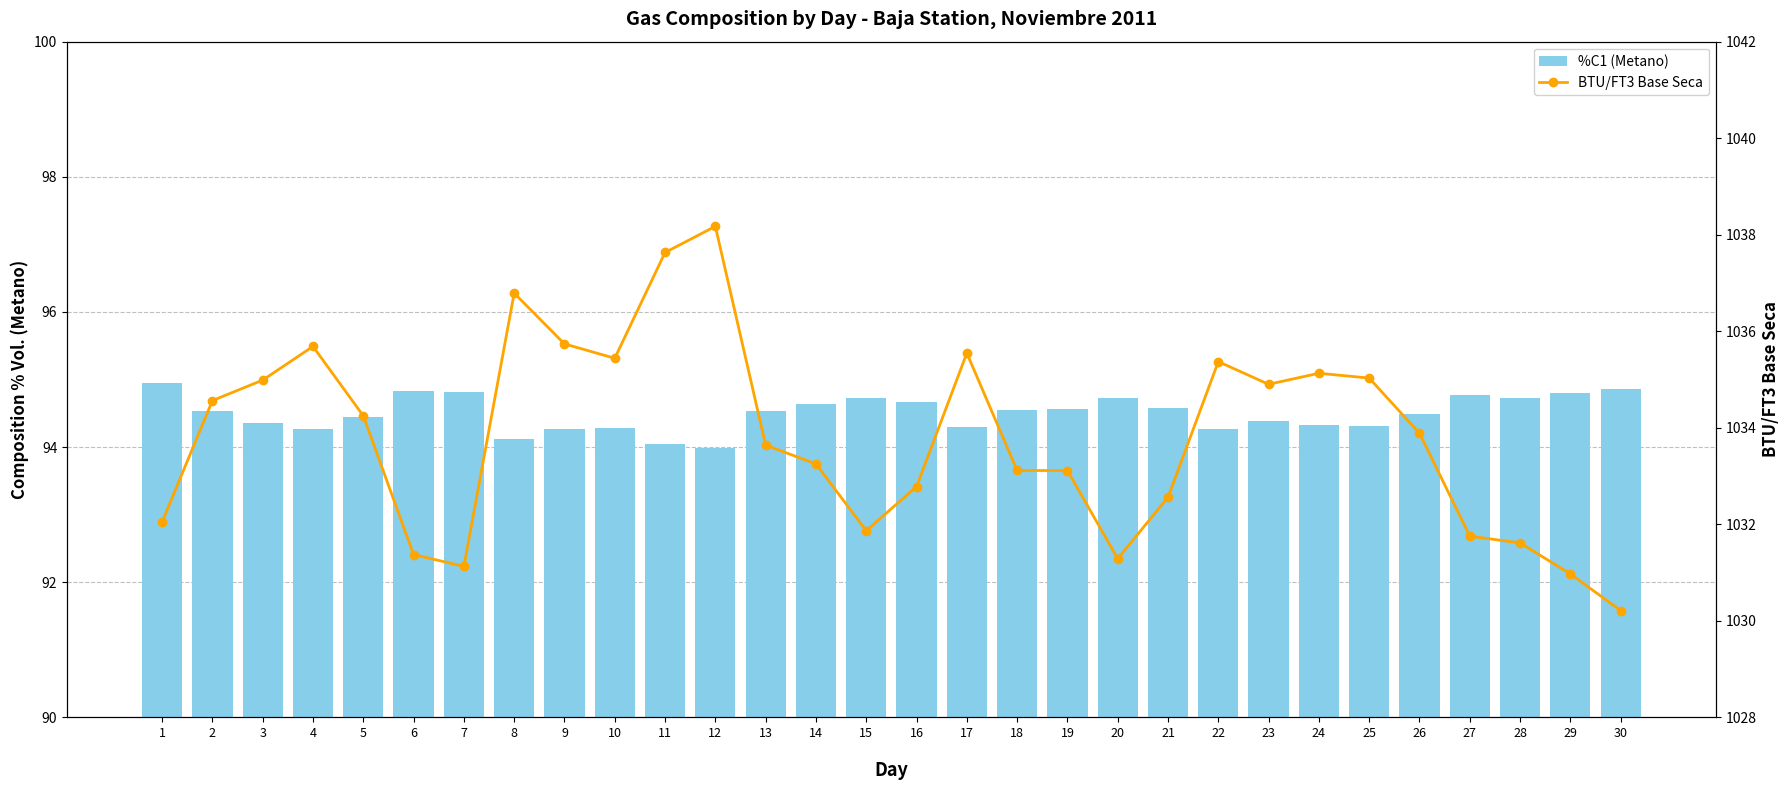

At which label does BTU/FT3 Base Seca first exceed 1033?

2